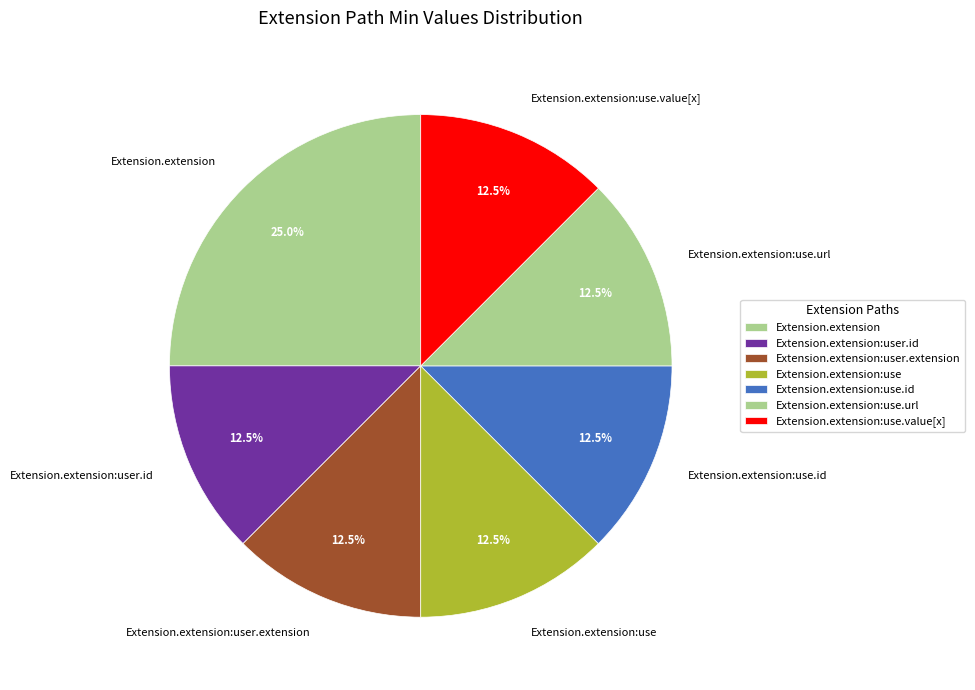

Combined, what portion of the pie is Extension.extension:use.id and Extension.extension:use.url?

25.0%